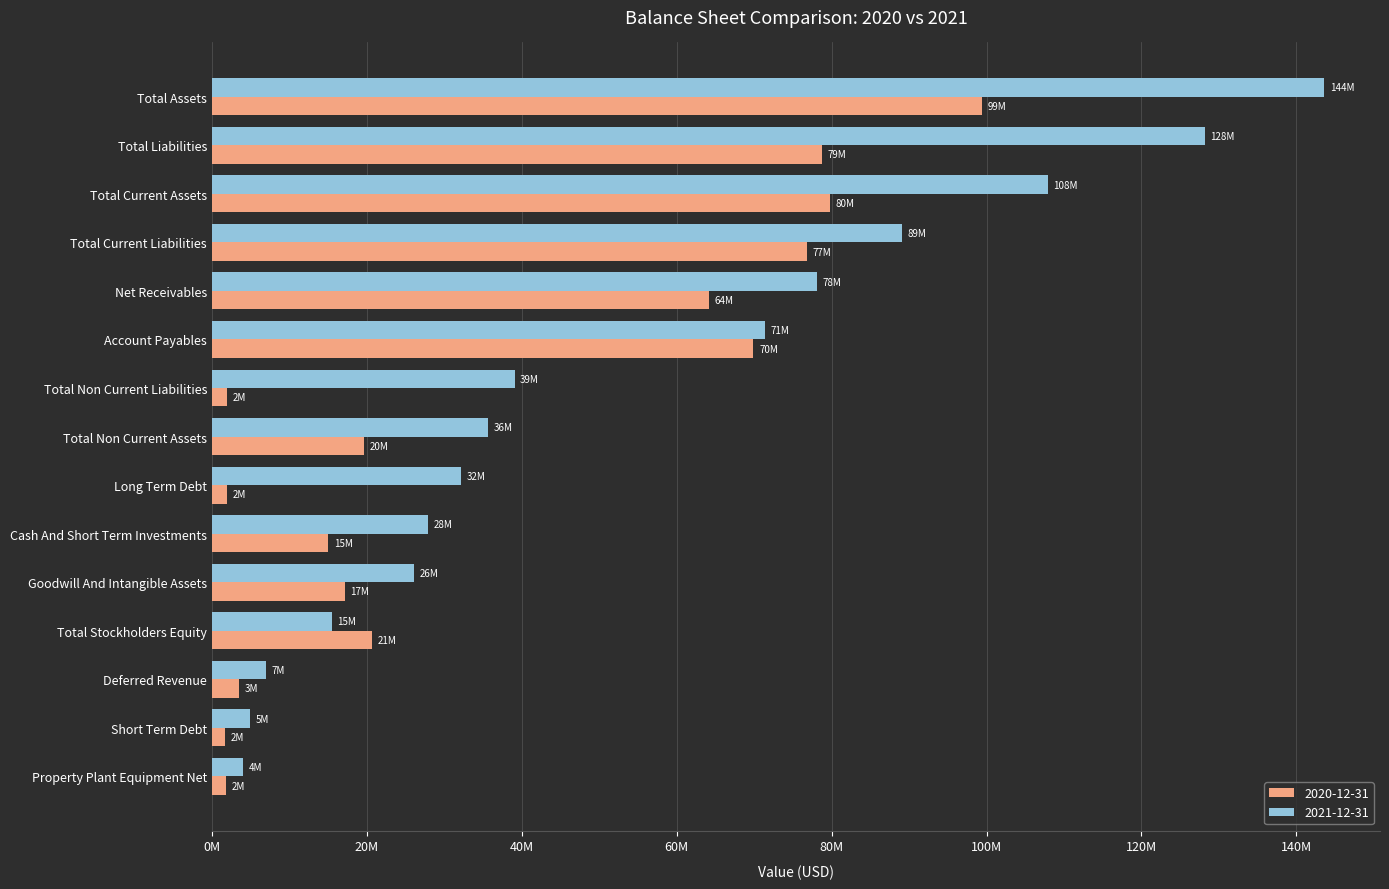

Is it true that 2021-12-31 equals 38701321 at Cash And Short Term Investments?

False